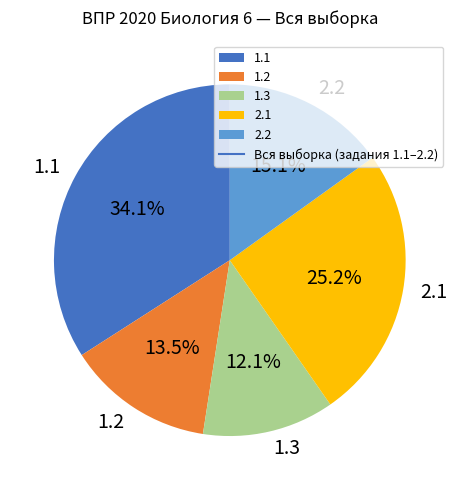

Approximately how many times larger is the value at 1.1 compared to 2.1?

1.4